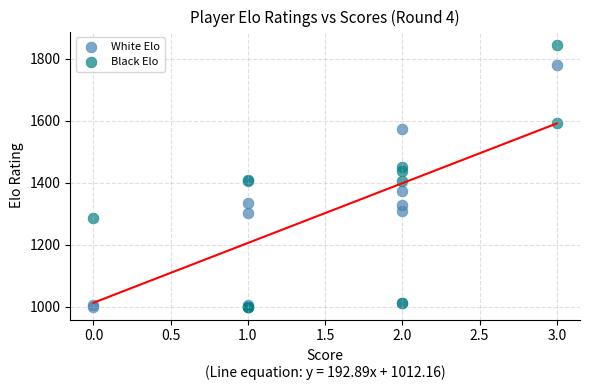

Which series reaches the maximum Y coordinate?

Black Elo